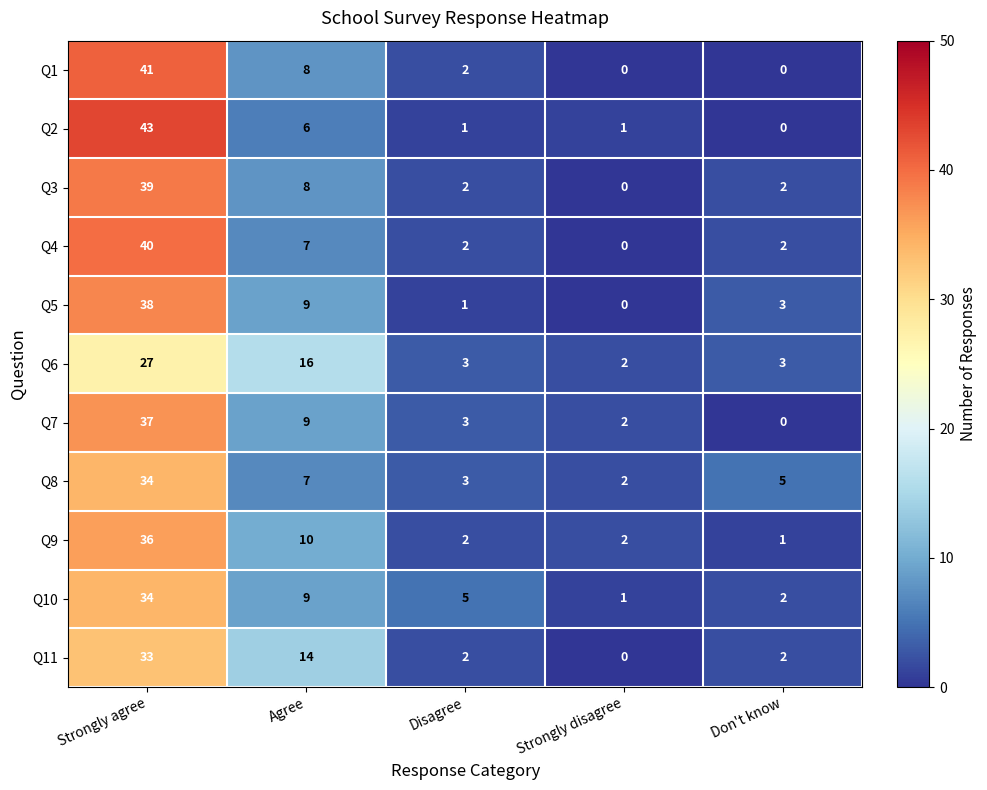

How many categories are shown in the chart?

5